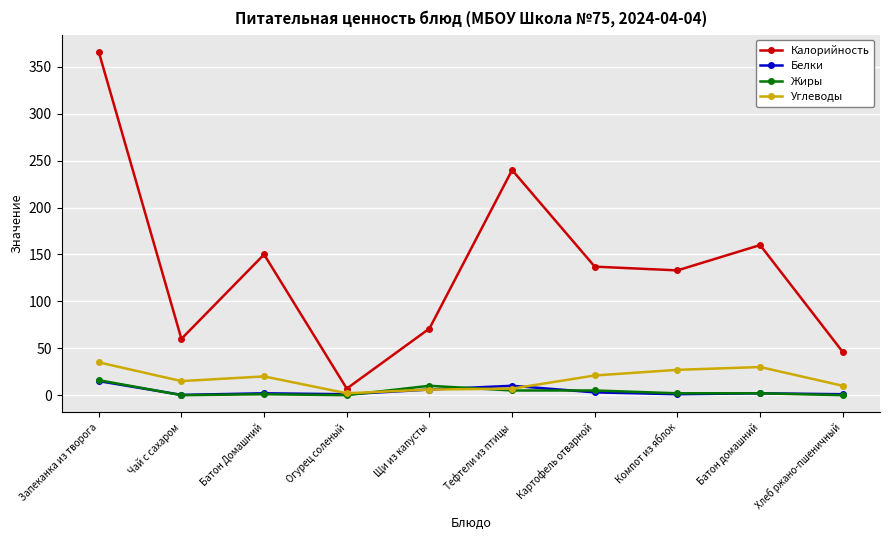

At which category is the sum across all series the highest?

Запеканка из творога